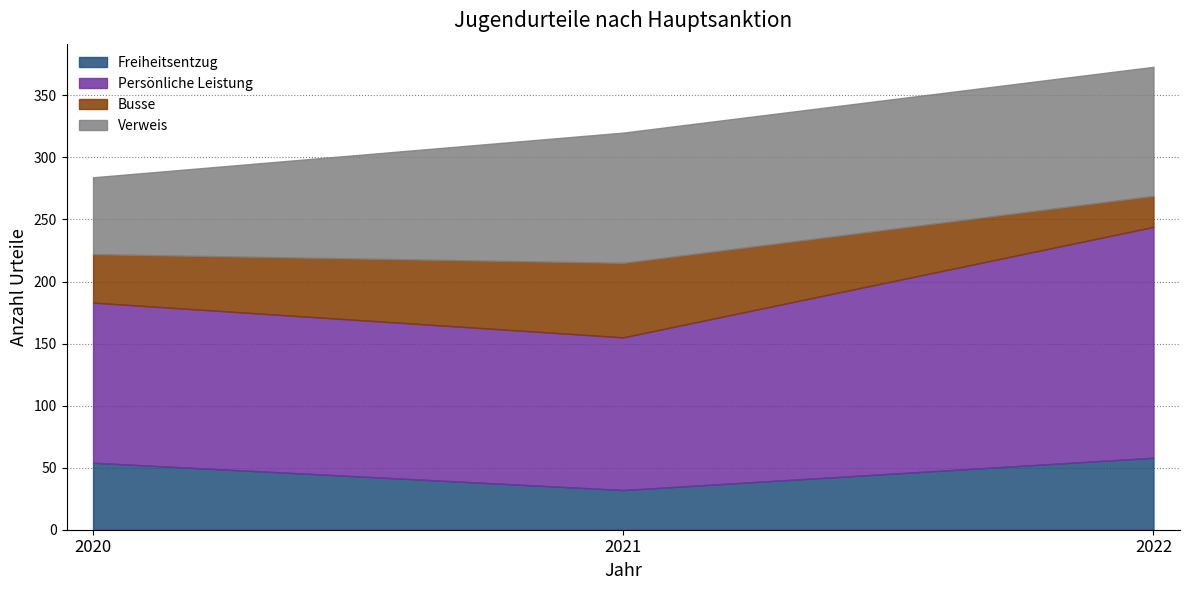

How many values in the Persönliche Leistung series are below 129?

1